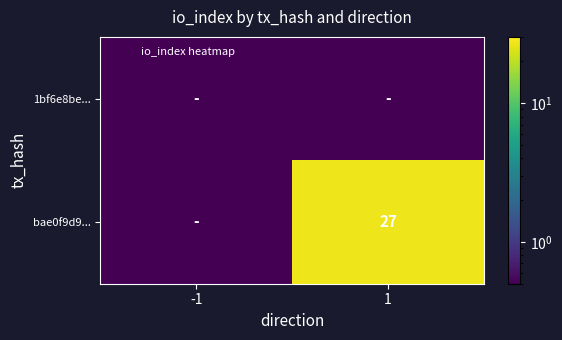

Count the number of categories in the chart.

2